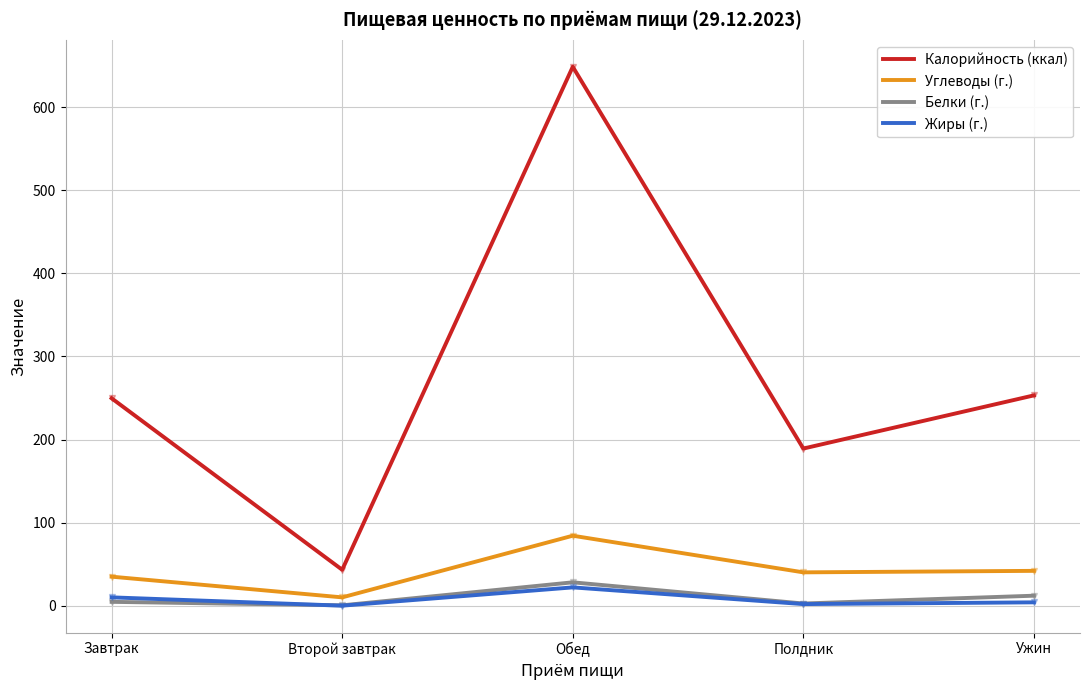

Between Обед and Ужин, which series saw the biggest shift?

Калорийность (ккал)